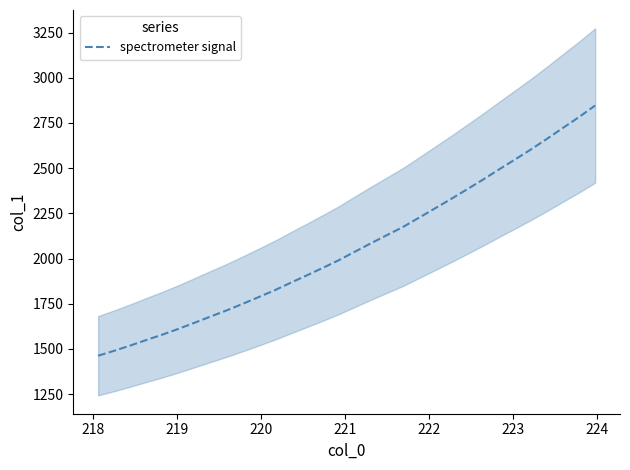

What is the difference between the maximum and minimum values?

1384.1